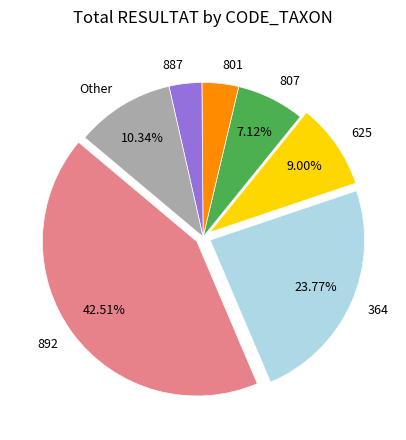

Does any single category account for the majority?

No